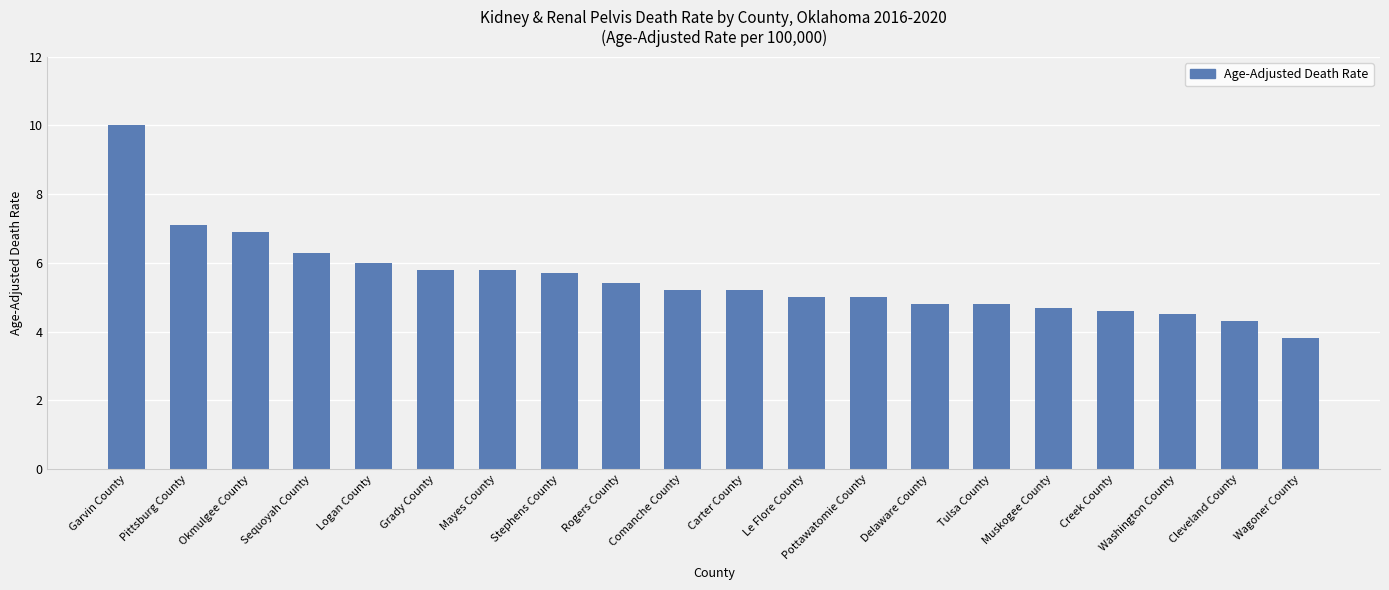

What is the label of the 10th bar from the left?

Comanche County